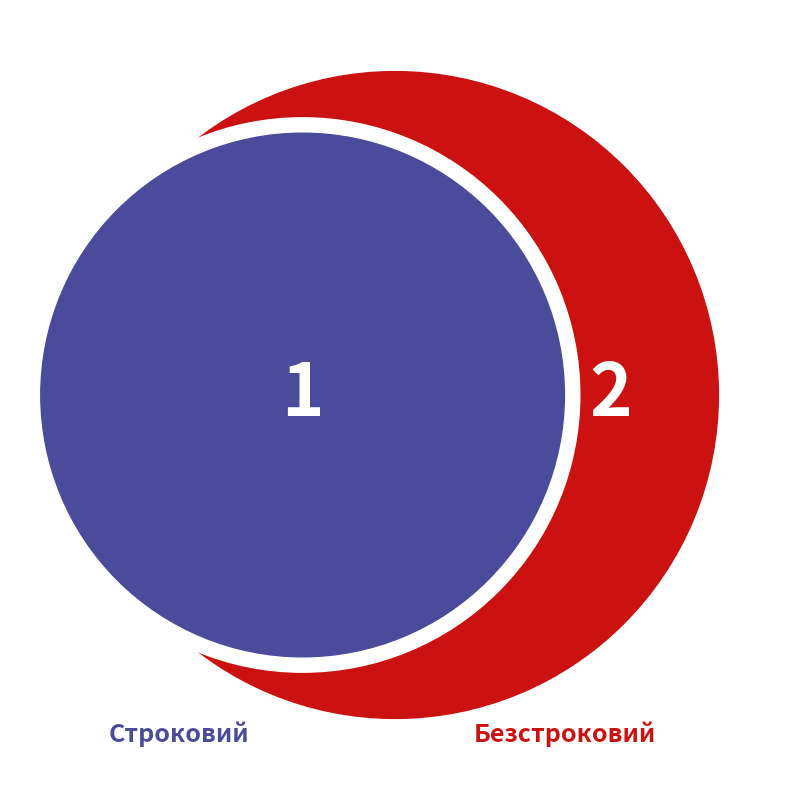

Is it true that Строковий is 44% of the pie?

False